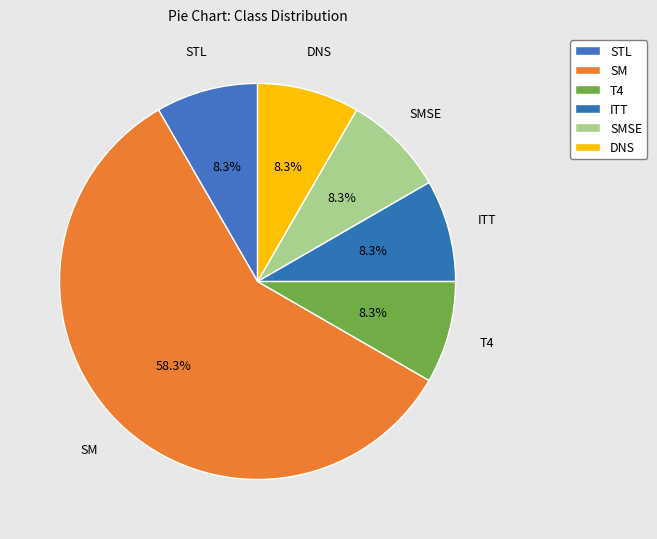

Count the number of slices in the pie.

6